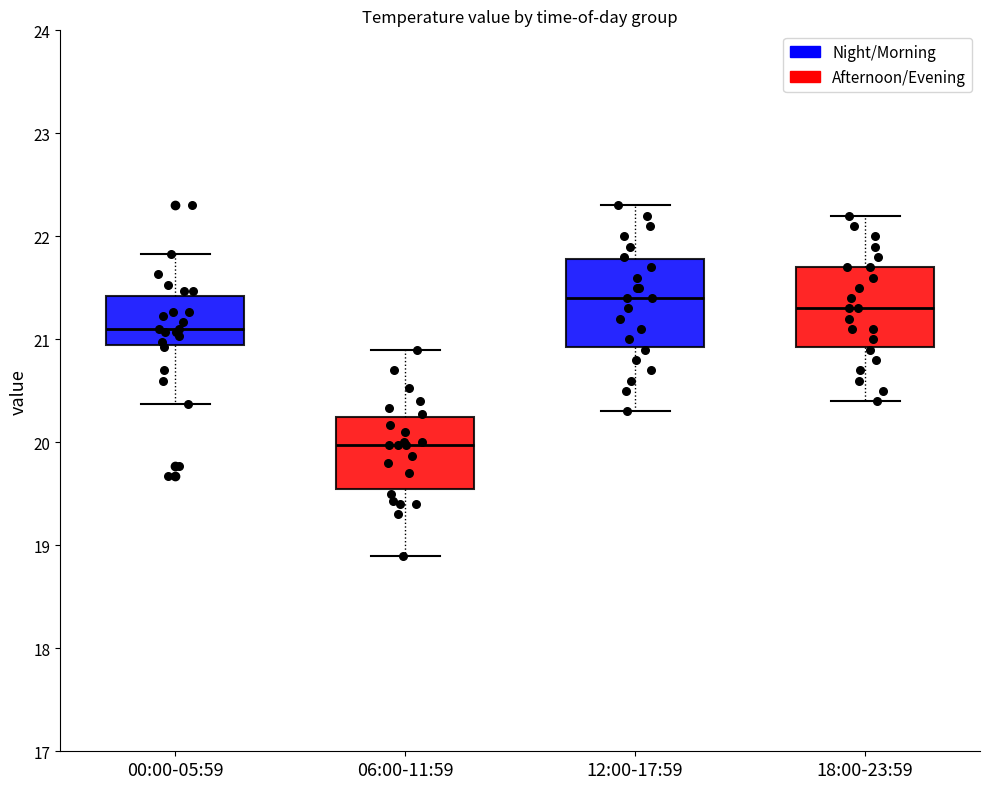

Reading left to right, read every box against the y-axis: the position of its median line, the range the box covers, and the ends of its whiskers. The values are not printed on the chart, so give them approximately, as read against the axis.

00:00-05:59: median 21.1, box 20.9 to 21.4, whiskers 20.4 to 21.8
06:00-11:59: median 20.0, box 19.6 to 20.2, whiskers 18.9 to 20.9
12:00-17:59: median 21.4, box 20.9 to 21.8, whiskers 20.3 to 22.3
18:00-23:59: median 21.3, box 20.9 to 21.7, whiskers 20.4 to 22.2